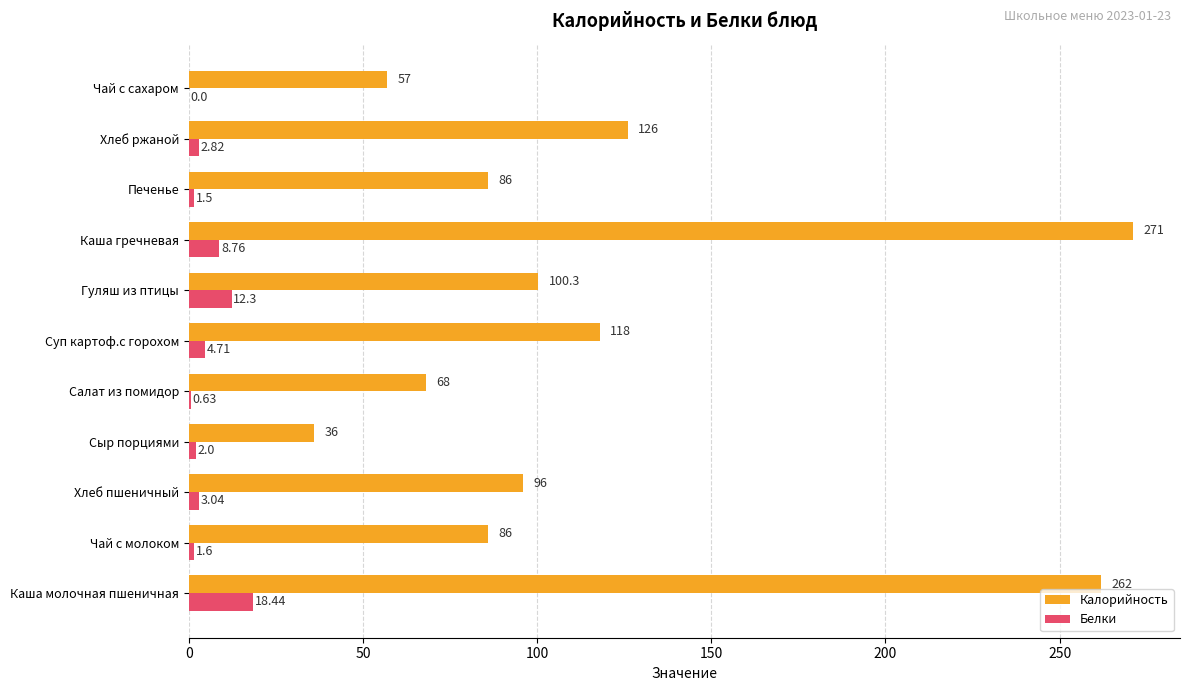

Which label corresponds to the largest value in the chart?

Каша гречневая